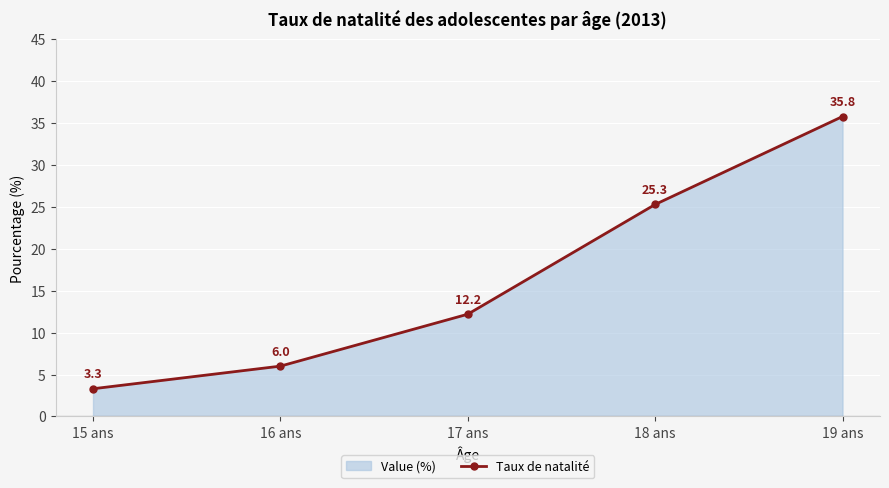

What is the label of the 2nd point from the left?

16 ans